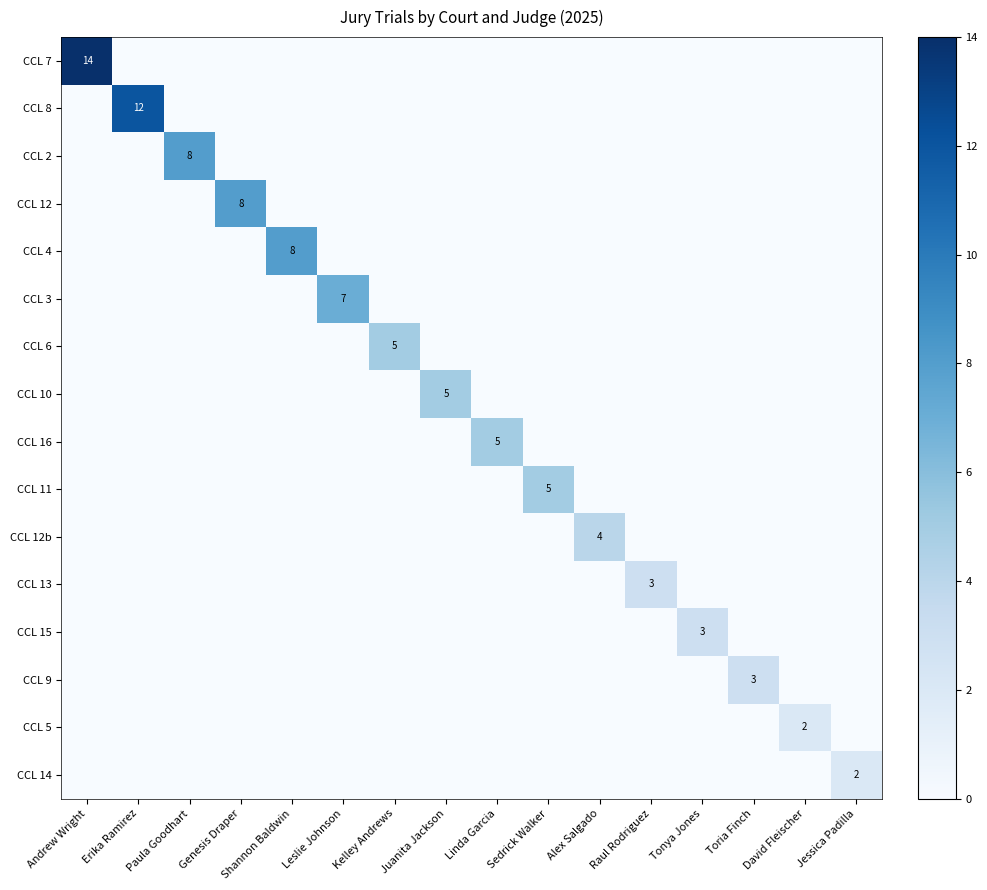

The value of CCL 16 at Linda Garcia is 8. True or false?

False